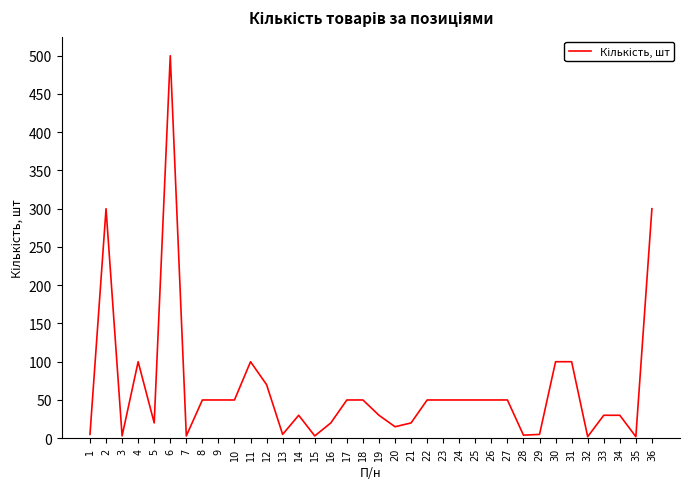

What is the change in value from 22 to 28?

-46